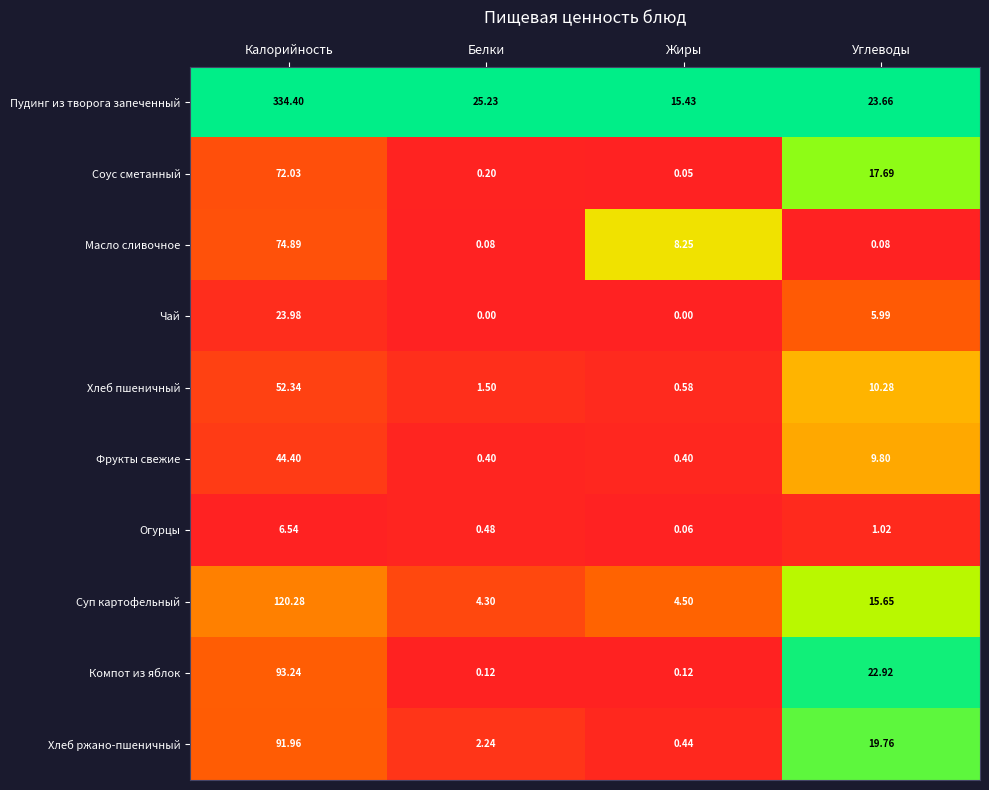

At which category is the sum across all series the highest?

Калорийность